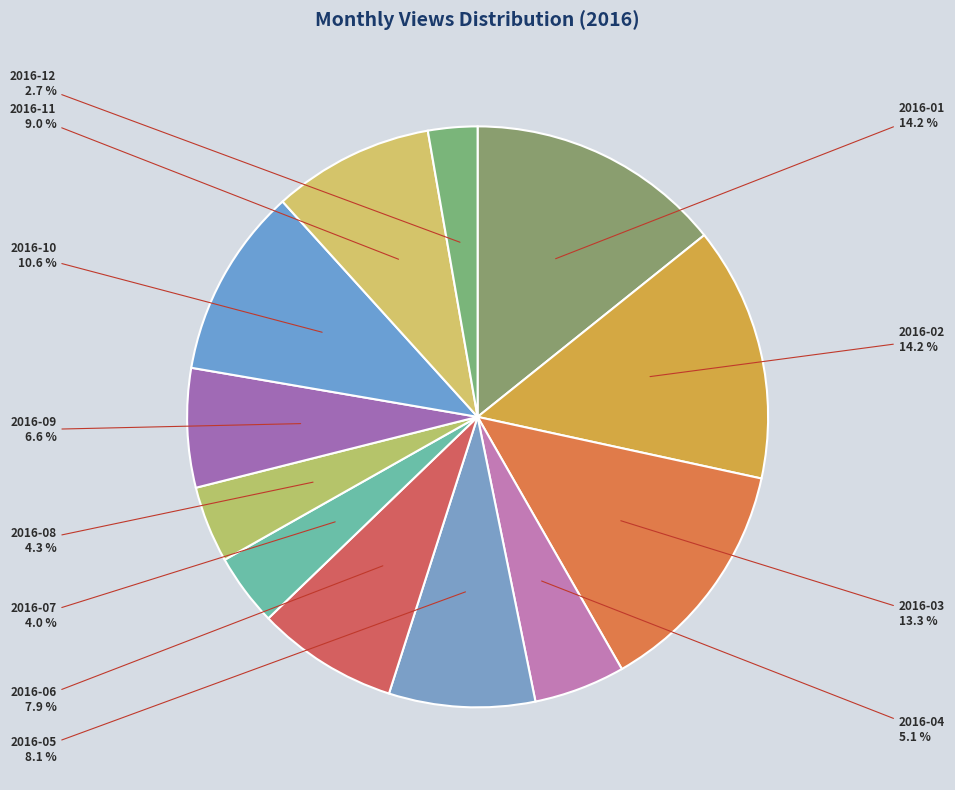

Count the number of slices in the pie.

12